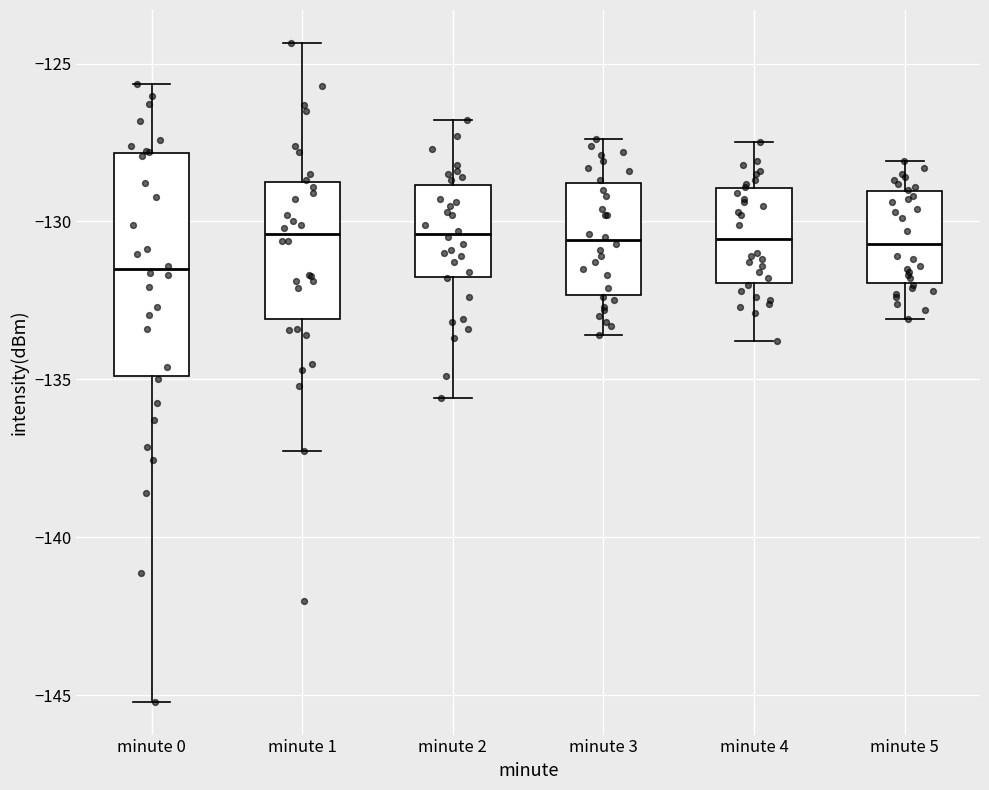

Reading left to right, transcribe this box plot: for each box, give where its median line is, the range the box spans, and where its two whiskers end, as read against the y-axis. The values are not printed on the chart, so give them approximately, as read against the axis.

minute 0: median -131.5, box -135.0 to -128.0, whiskers -145.0 to -125.5
minute 1: median -130.5, box -133.0 to -128.5, whiskers -137.5 to -124.5
minute 2: median -130.5, box -131.5 to -129.0, whiskers -135.5 to -127.0
minute 3: median -130.5, box -132.5 to -129.0, whiskers -133.5 to -127.5
minute 4: median -130.5, box -132.0 to -129.0, whiskers -134.0 to -127.5
minute 5: median -130.5, box -132.0 to -129.0, whiskers -133.0 to -128.0